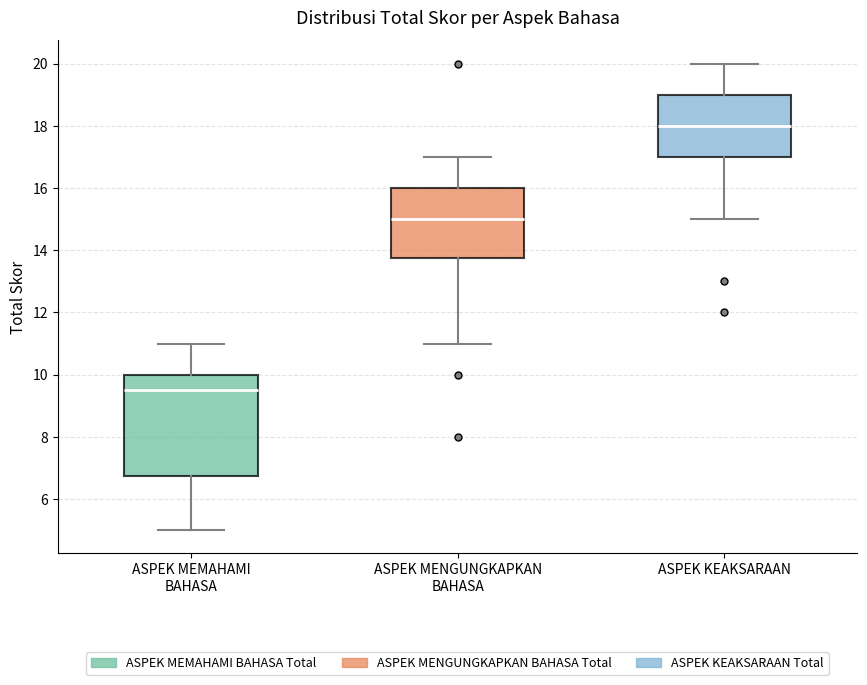

Reading left to right, transcribe this box plot: for each box, give where its median line is, the range the box spans, and where its two whiskers end, as read against the y-axis. The values are not printed on the chart, so give them approximately, as read against the axis.

ASPEK MEMAHAMI BAHASA: median 9.6, box 6.8 to 10.0, whiskers 5.0 to 11.0
ASPEK MENGUNGKAPKAN BAHASA: median 15.0, box 13.8 to 16.0, whiskers 11.0 to 17.0
ASPEK KEAKSARAAN: median 18.0, box 17.0 to 19.0, whiskers 15.0 to 20.0